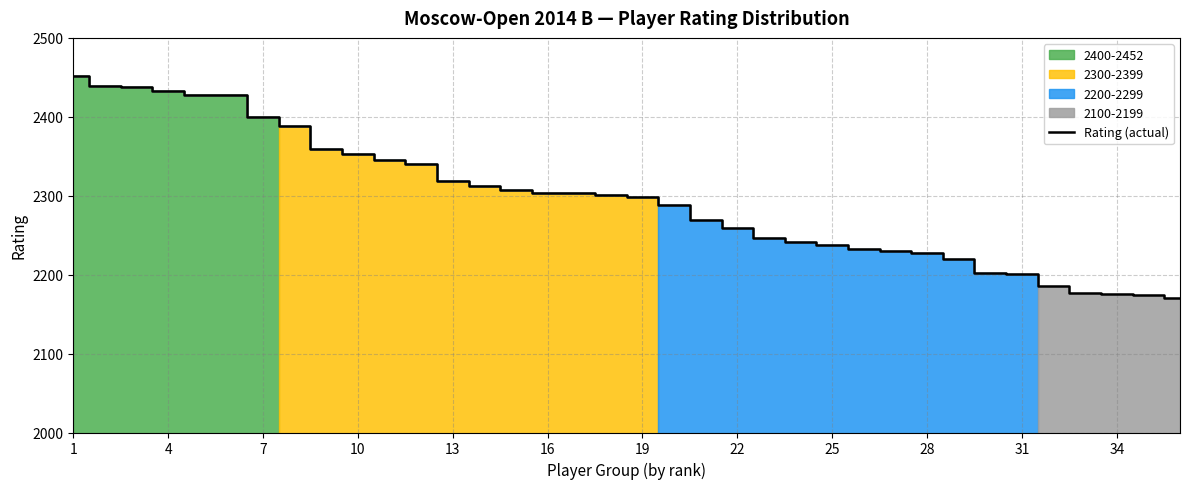

The Rating (actual) series shows 2298 at 19. True or false?

True